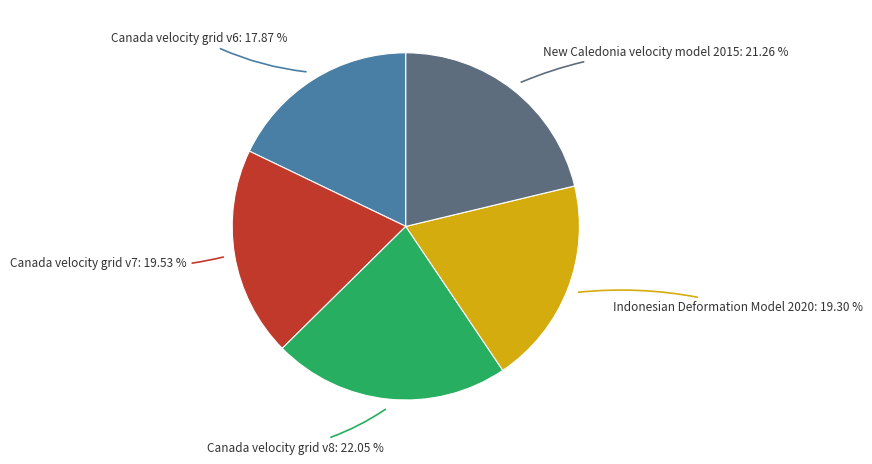

Is there a majority slice in this chart?

No